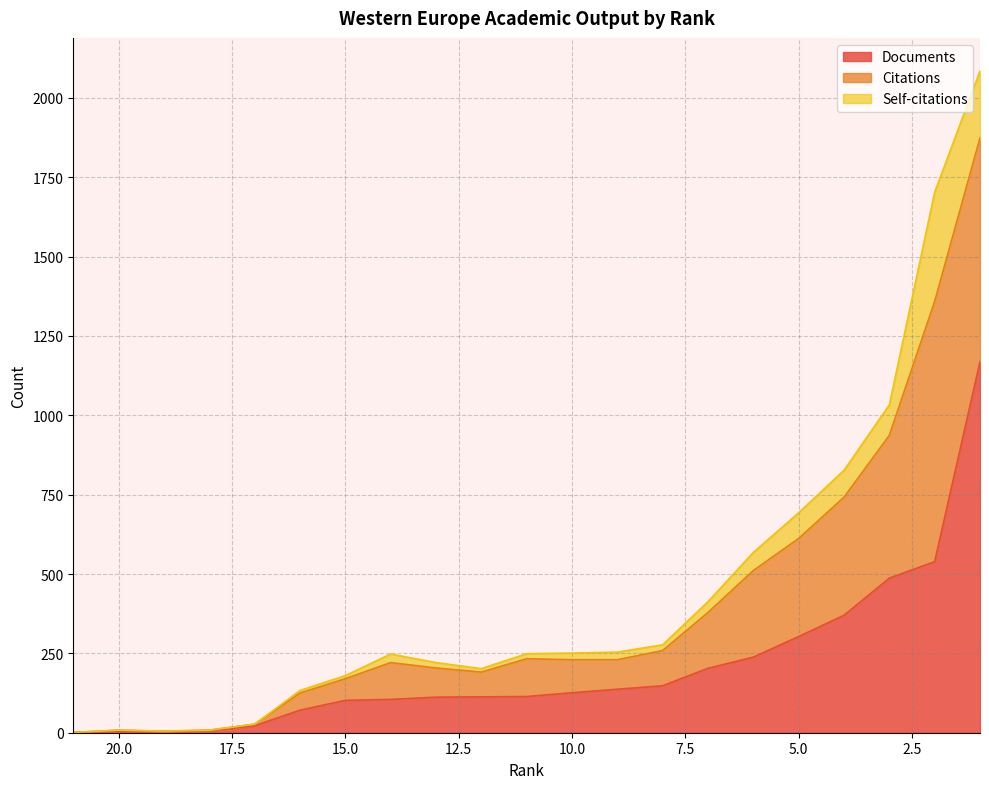

What is the spread (max minus min) of values at 11?

135